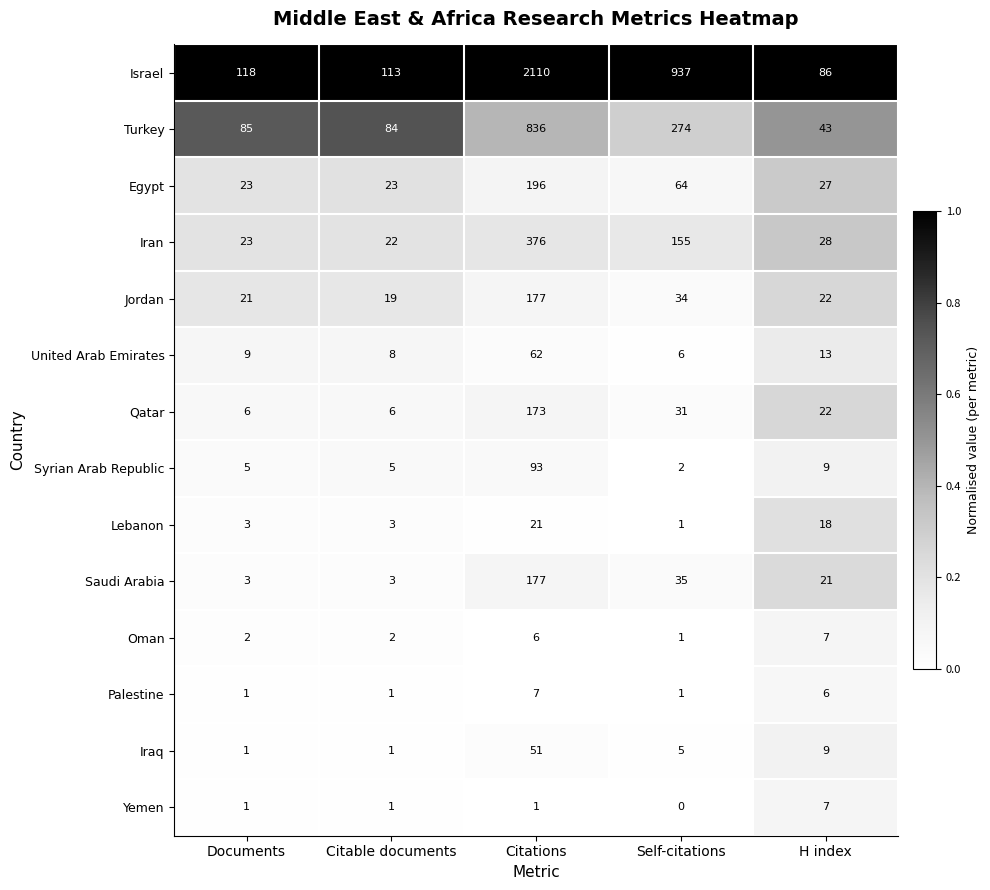

The Egypt series shows 27 at H index. True or false?

True